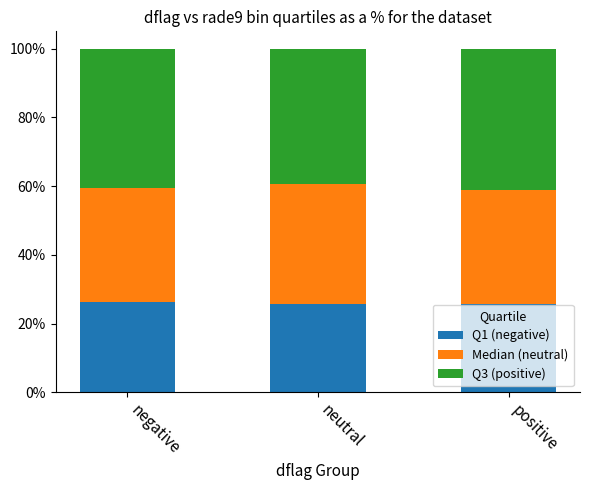

What is the total value across all series at negative?

100.0